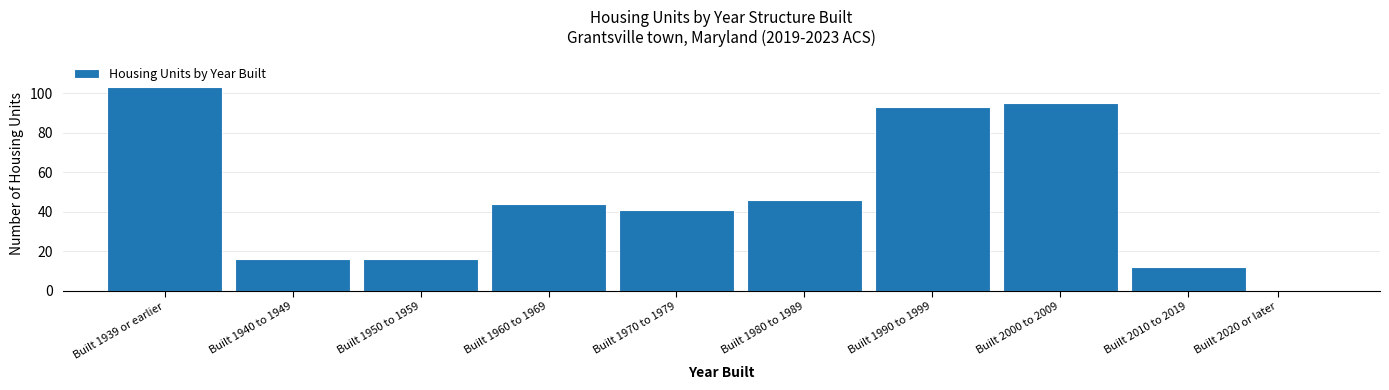

Reading right to left, transcribe all the data shown in this chart.

Built 2020 or later=0	Built 2010 to 2019=12	Built 2000 to 2009=95	Built 1990 to 1999=93	Built 1980 to 1989=46	Built 1970 to 1979=41	Built 1960 to 1969=44	Built 1950 to 1959=16	Built 1940 to 1949=16	Built 1939 or earlier=103